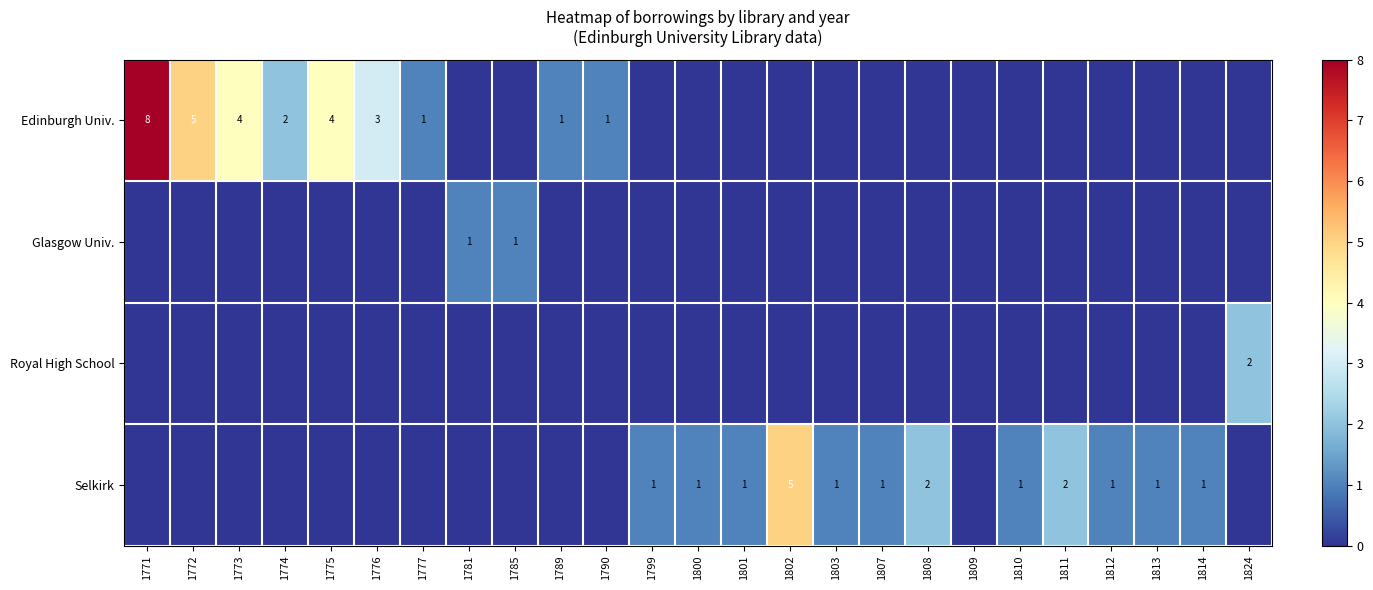

The Selkirk series shows 1 at 1799. True or false?

True